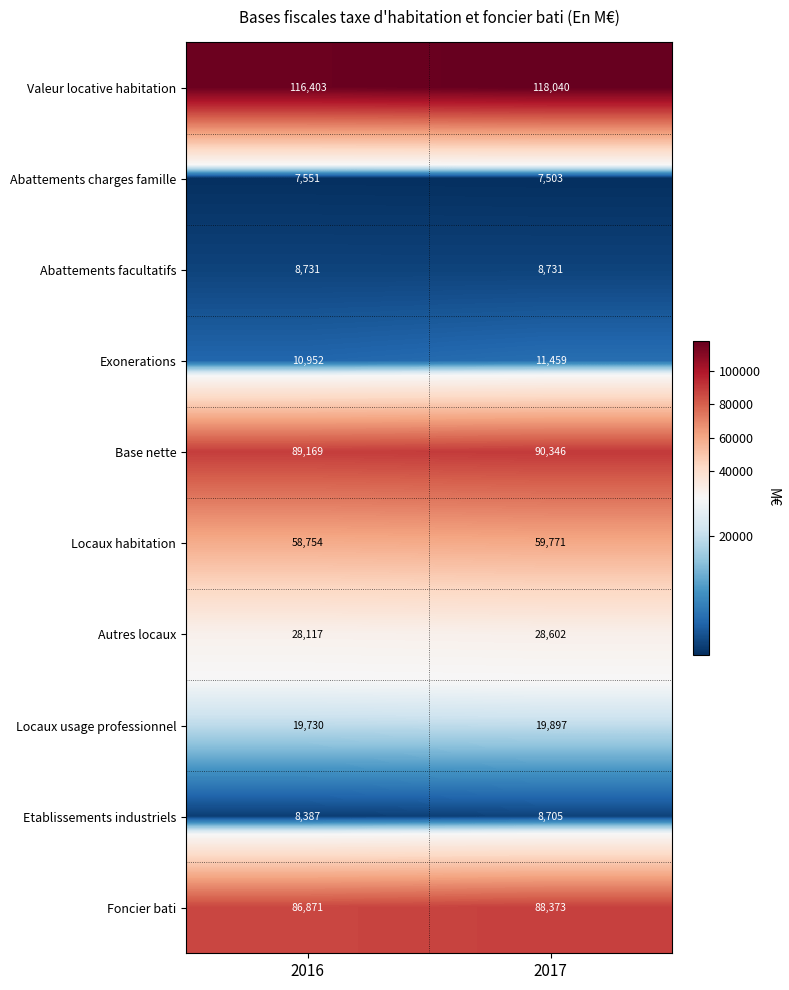

Where is Autres locaux nearest to the value 28359?

2016